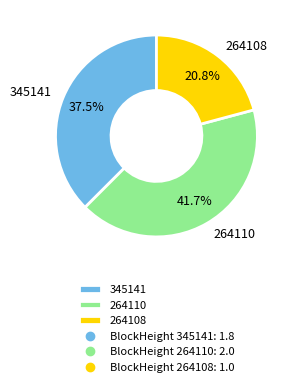

To the nearest percent, what portion does 264110 represent?

42%